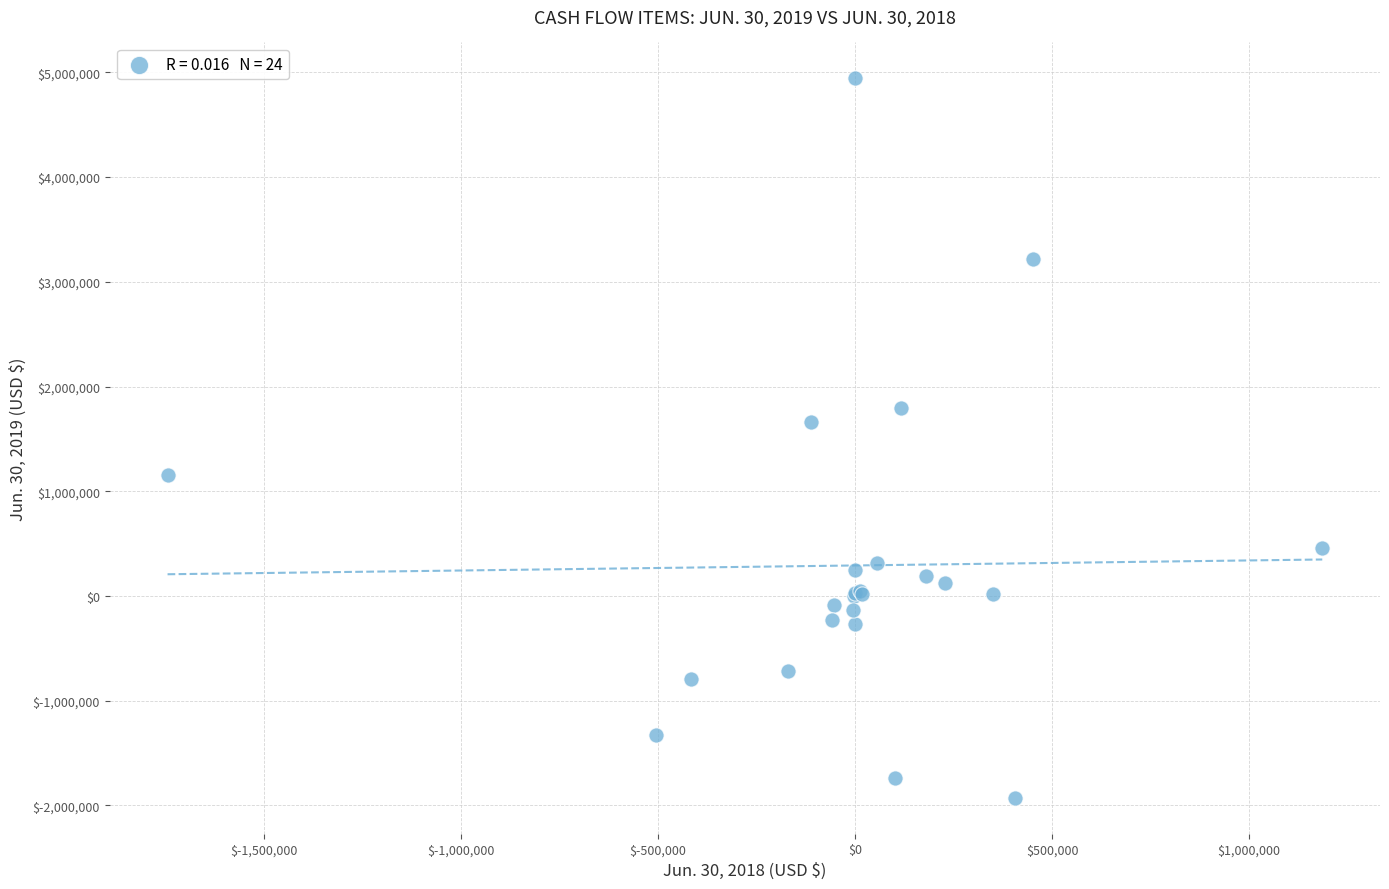

What Y value in the scatter plot is closest to 1508189?

1664840